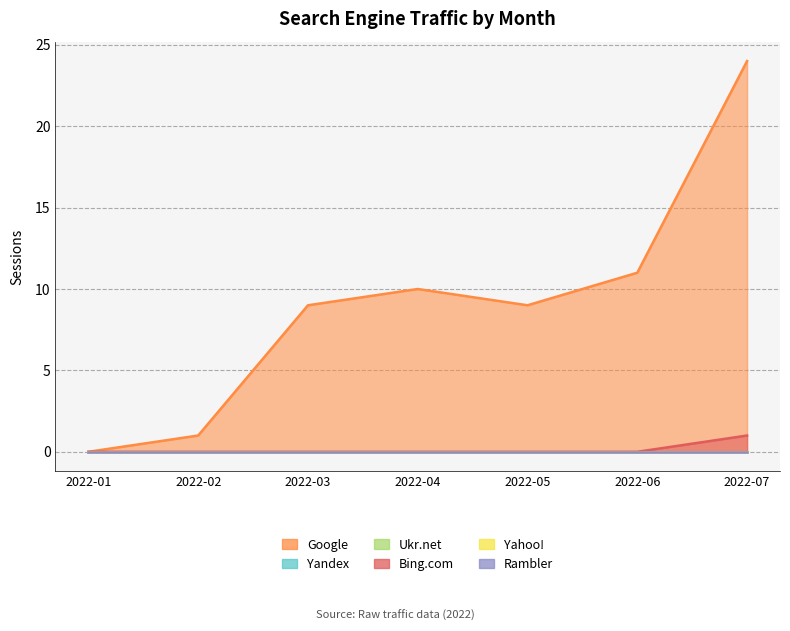

Reading right to left, extract all data points from this chart.

Google: 2022-07=24	2022-06=11	2022-05=9	2022-04=10	2022-03=9	2022-02=1	2022-01=0
Yandex: 2022-07=0	2022-06=0	2022-05=0	2022-04=0	2022-03=0	2022-02=0	2022-01=0
Ukr.net: 2022-07=0	2022-06=0	2022-05=0	2022-04=0	2022-03=0	2022-02=0	2022-01=0
Bing.com: 2022-07=1	2022-06=0	2022-05=0	2022-04=0	2022-03=0	2022-02=0	2022-01=0
Yahoo!: 2022-07=0	2022-06=0	2022-05=0	2022-04=0	2022-03=0	2022-02=0	2022-01=0
Rambler: 2022-07=0	2022-06=0	2022-05=0	2022-04=0	2022-03=0	2022-02=0	2022-01=0